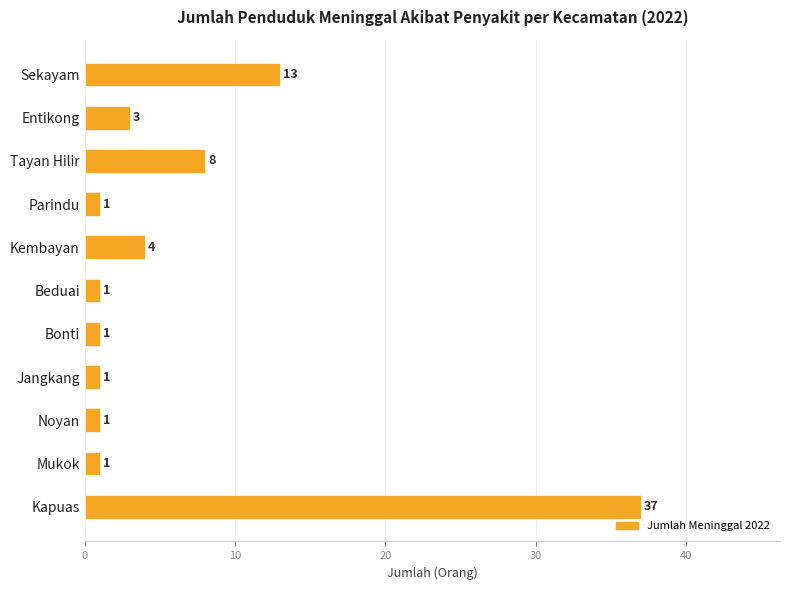

Are the bars horizontal?

Yes